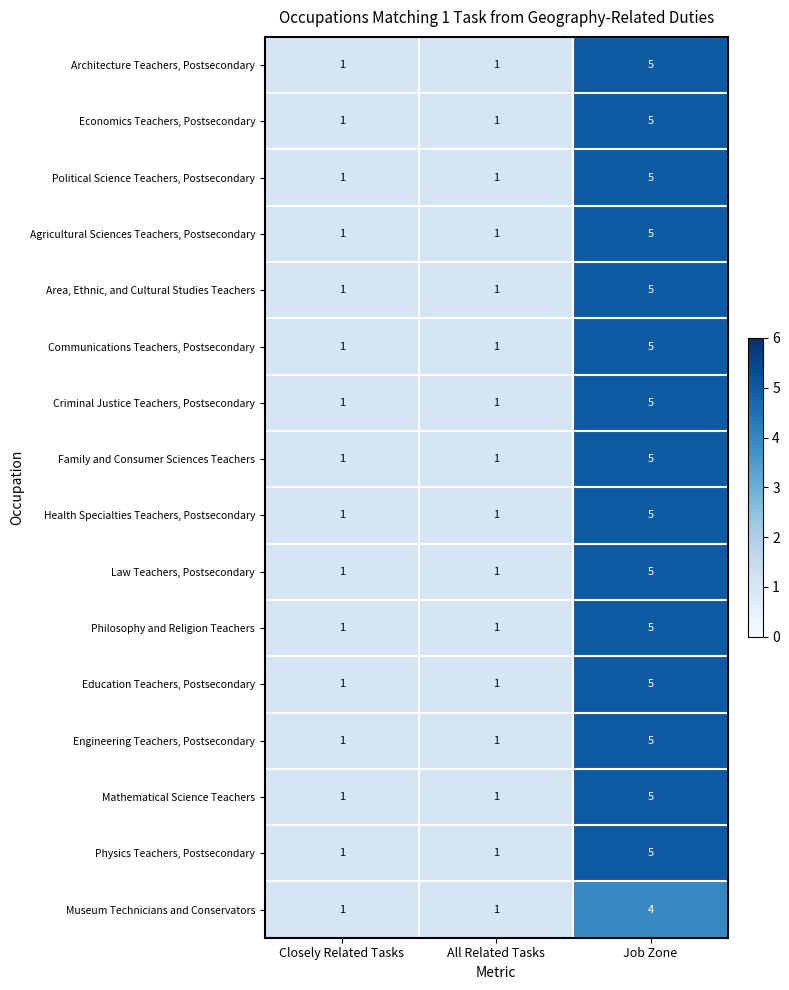

Count the Architecture Teachers, Postsecondary values in the range 1 to 5.

3